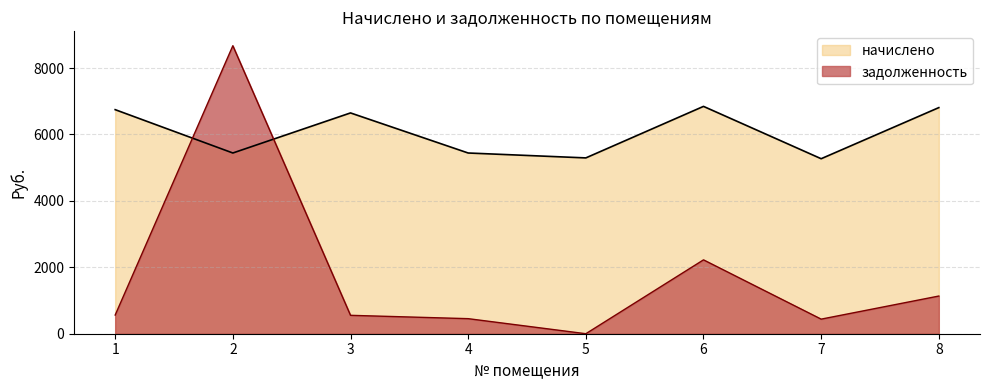

Reading left to right, transcribe all the data shown in this chart.

начислено: 1=6747.0	2=5441.9	3=6648.5	4=5441.9	5=5294.2	6=6845.5	7=5269.6	8=6808.6
задолженность: 1=562.2	2=8671.8	3=554.0	4=453.5	5=0.0	6=2224.2	7=439.1	8=1134.8